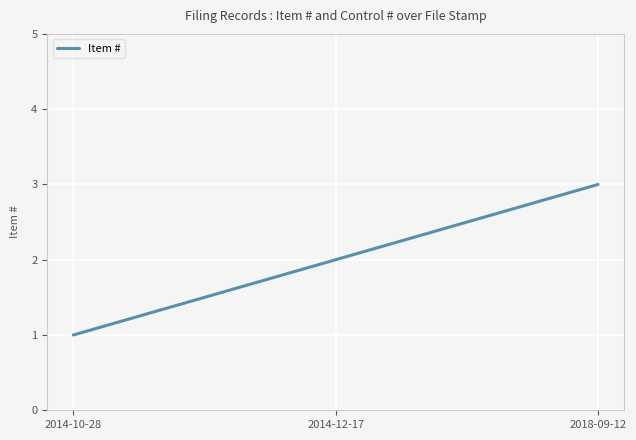

How many categories are shown in the chart?

3